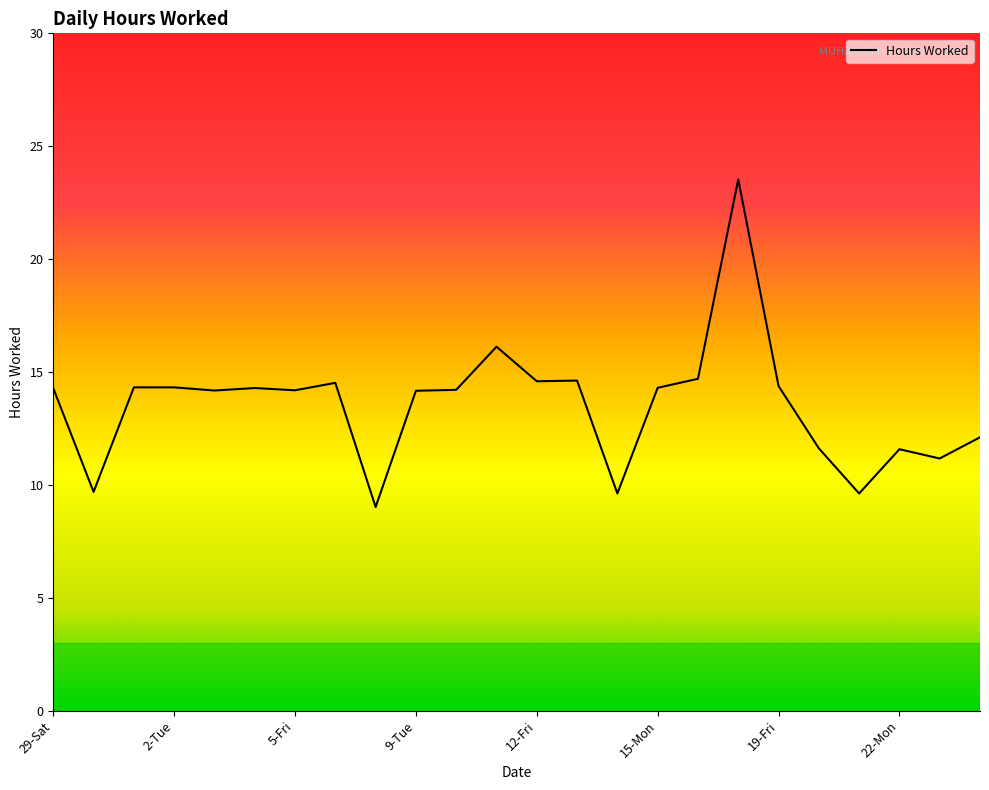

How many distinct data groups are displayed?

1